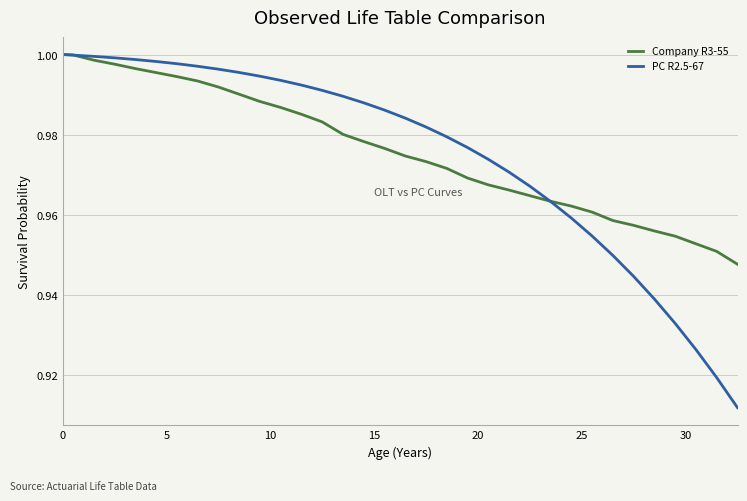

Which series has the widest spread of values?

PC R2.5-67